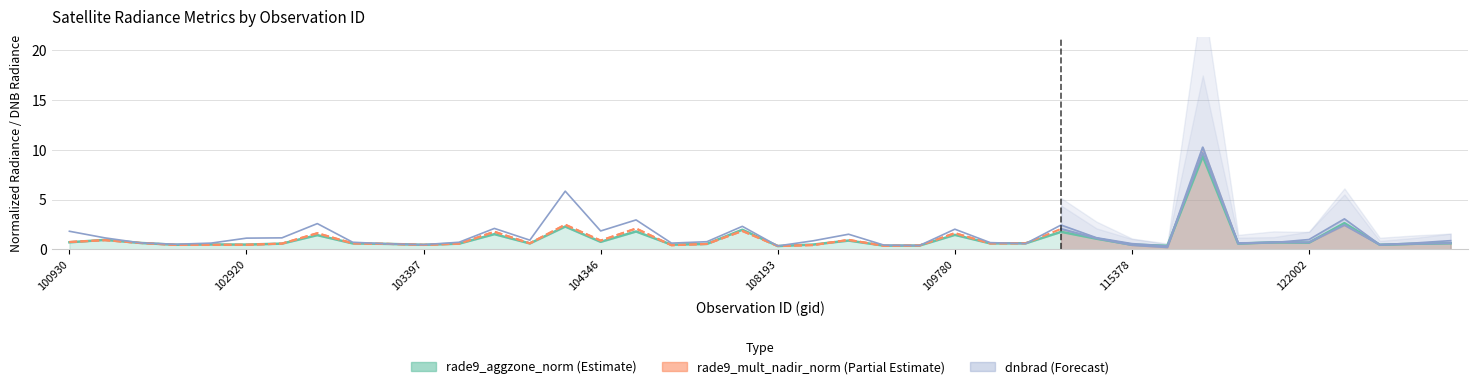

What is the difference between the maximum and second lowest values in the dnbrad series?

9.4